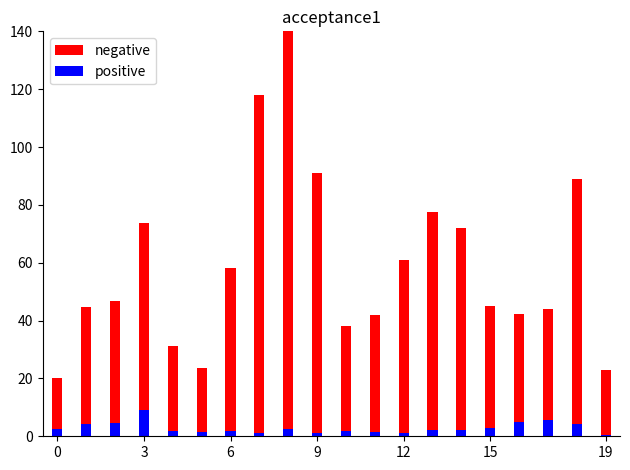

Which has a higher value, 7 or 15?

7